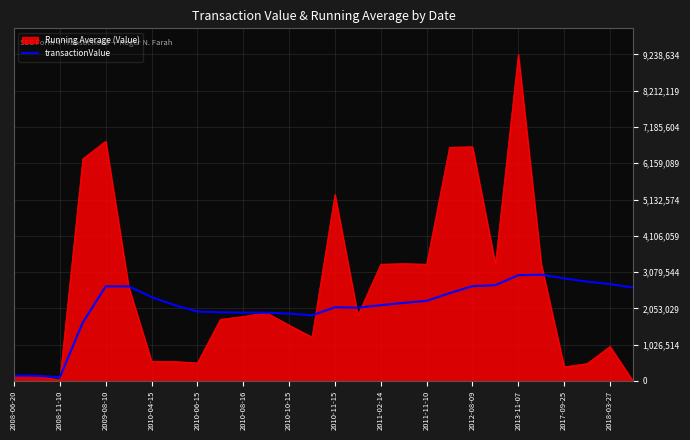

What is the greatest value displayed?

9238634.0